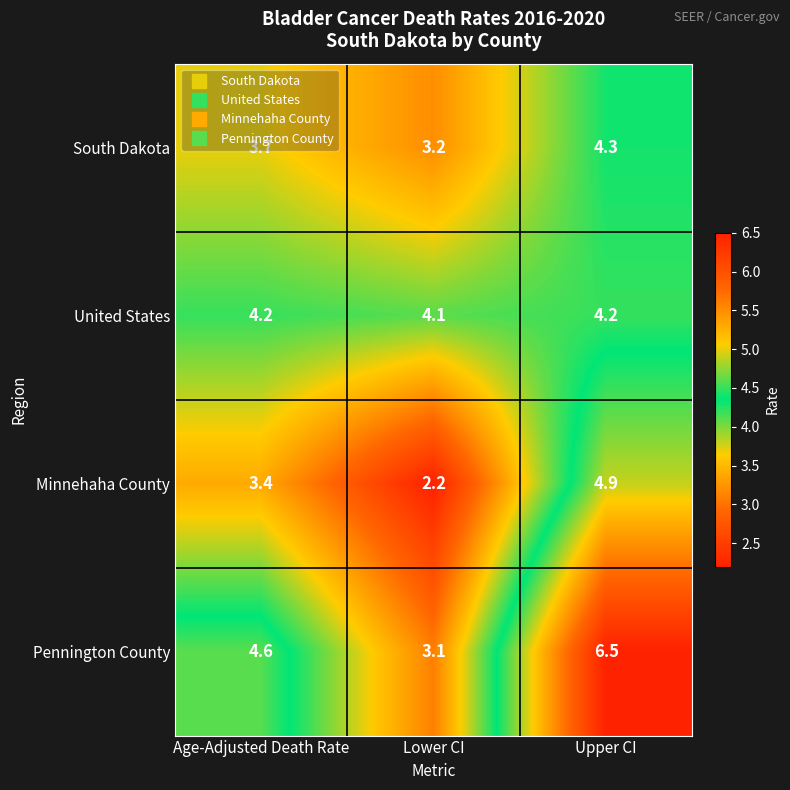

List the series in order of their overall mean, highest first.

Pennington County, United States, South Dakota, Minnehaha County